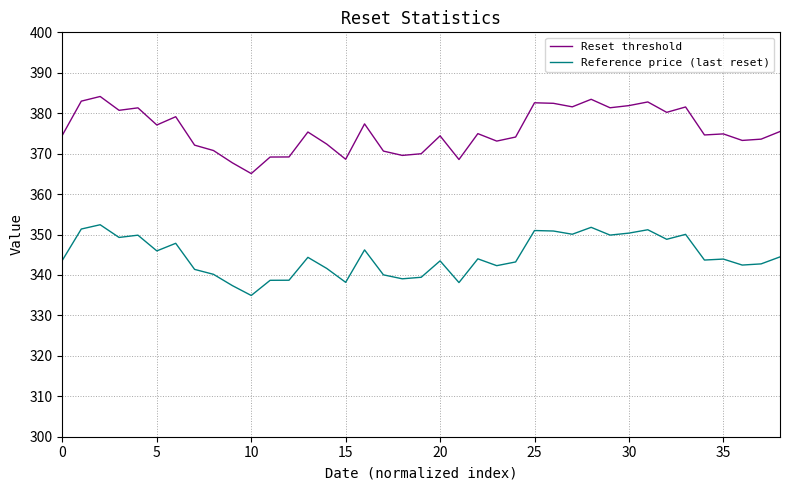

True or false: Reference price (last reset) and Reset threshold intersect in this chart.

False